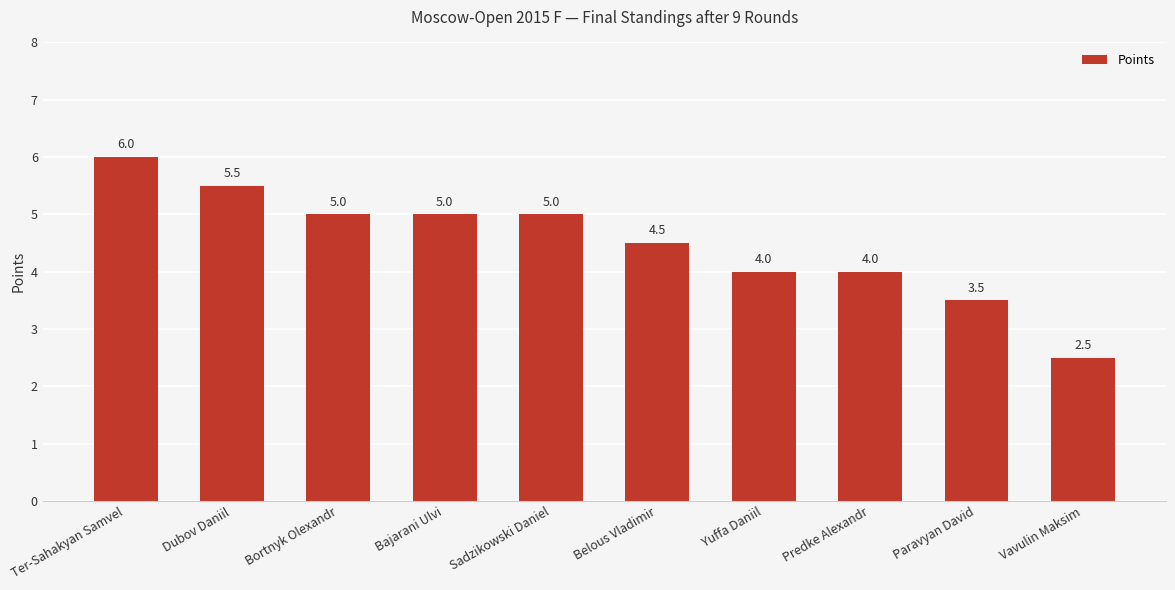

Which label corresponds to the largest value in the chart?

Ter-Sahakyan Samvel